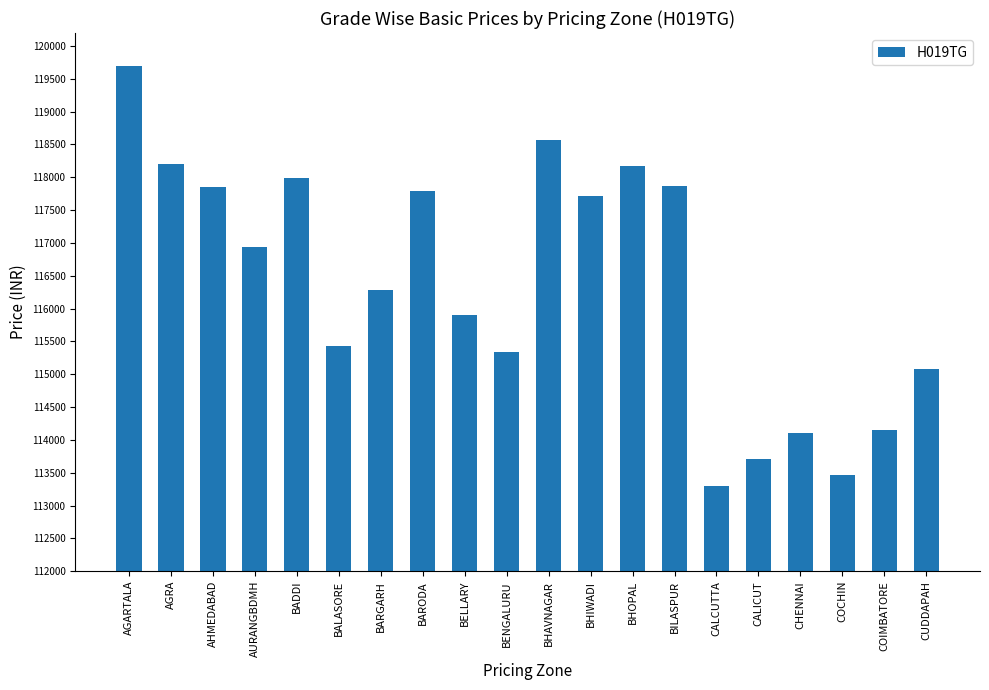

The chart shows a value of 40095 at AGARTALA. True or false?

False